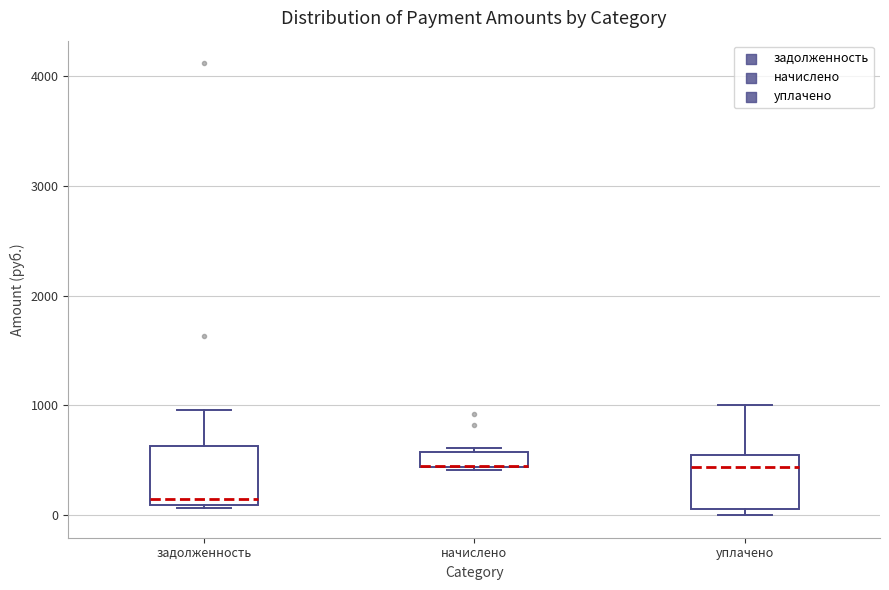

Where is the lower edge of the box for начислено on the y-axis? The values are not printed on the chart, so give them approximately, as read against the axis.

400